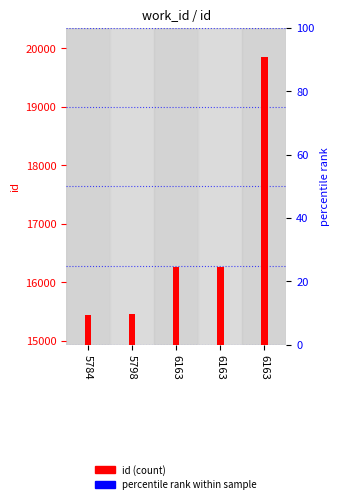

What is the difference between the values at 5798 and 6163?

802